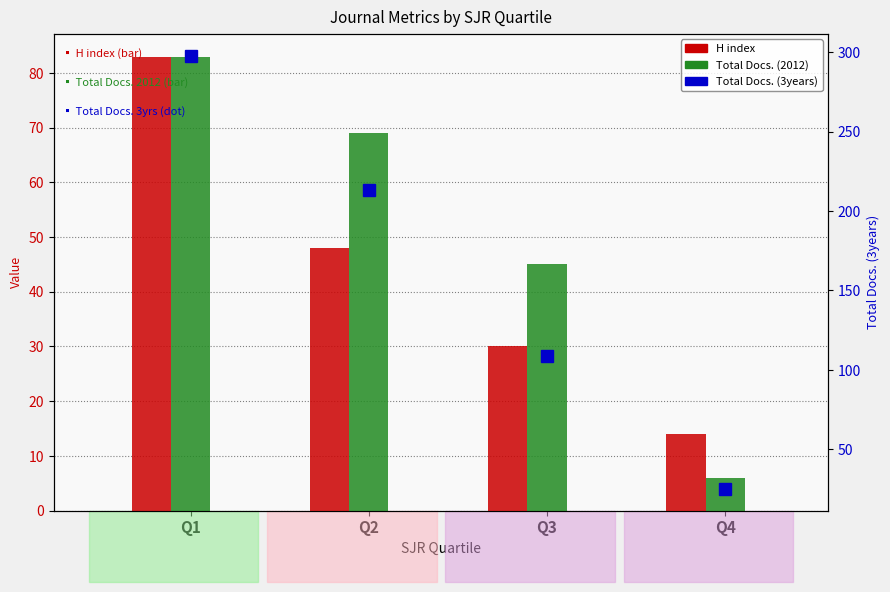

The Total Docs. (2012) series shows 9 at Q4. True or false?

False